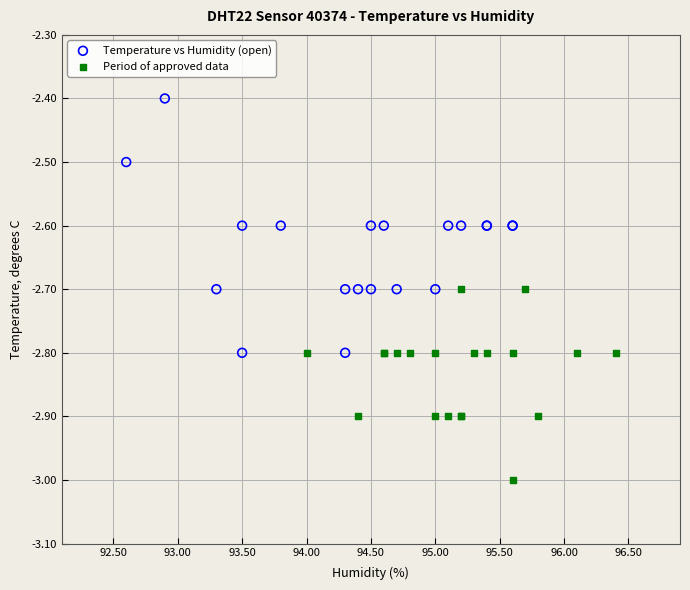

Which series contains the lowest Y value?

Period of approved data